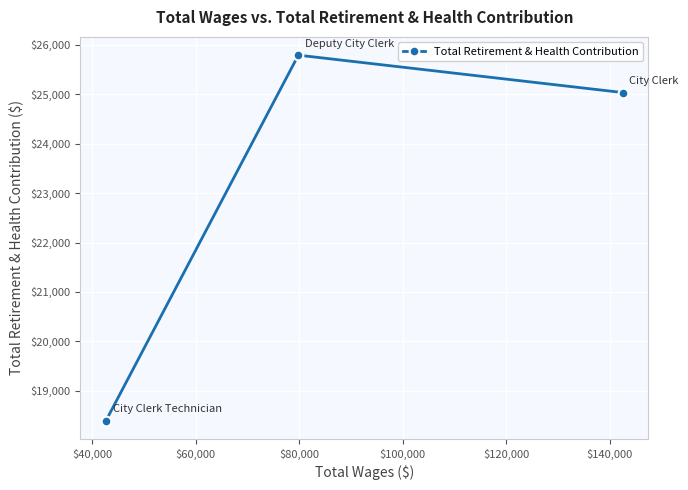

What is the value of the 3rd point from the left?

25035